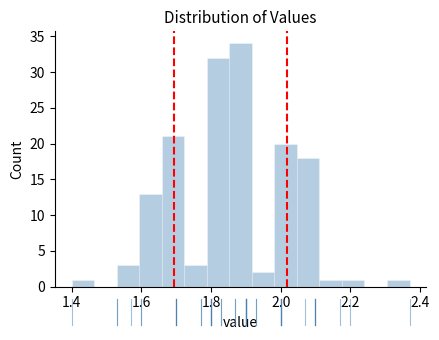

Read against the x-axis, roughly where is the centre of the tallest bar?

1.88